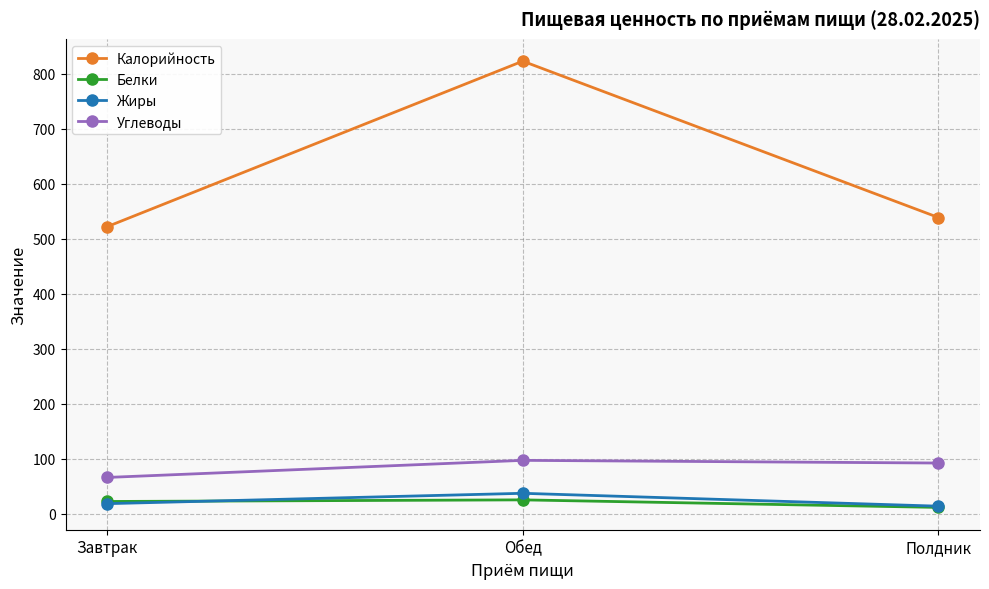

True or false: Углеводы has a value of 92.3 at Полдник.

True